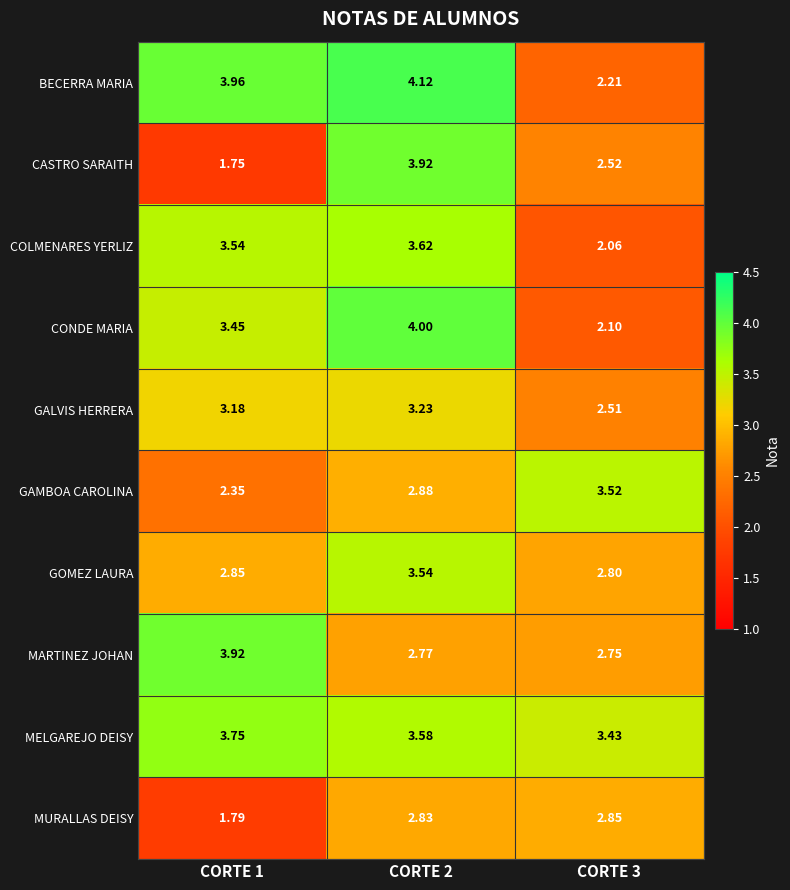

Rank the series at CORTE 1 from lowest to highest value.

CASTRO SARAITH, MURALLAS DEISY, GAMBOA CAROLINA, GOMEZ LAURA, GALVIS HERRERA, CONDE MARIA, COLMENARES YERLIZ, MELGAREJO DEISY, MARTINEZ JOHAN, BECERRA MARIA